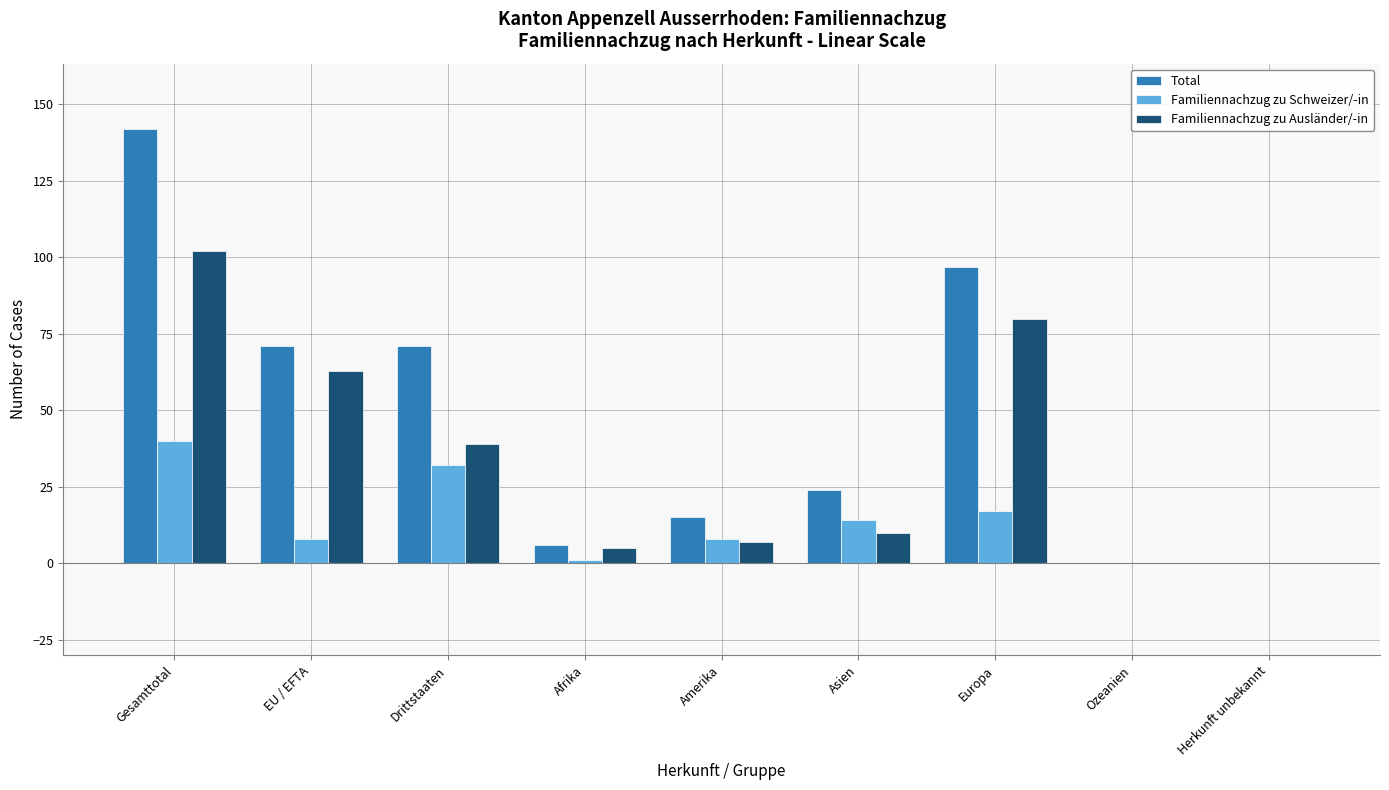

Which series has the largest range (max minus min)?

Total